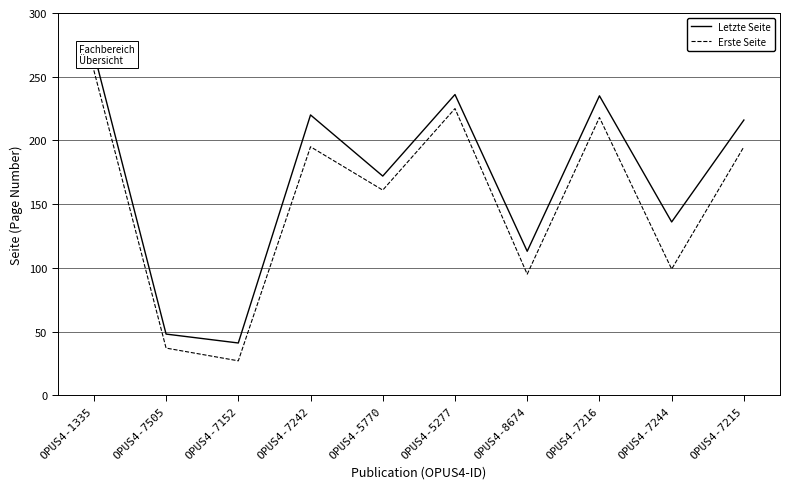

The value of Erste Seite at OPUS4-7215 is 285. True or false?

False